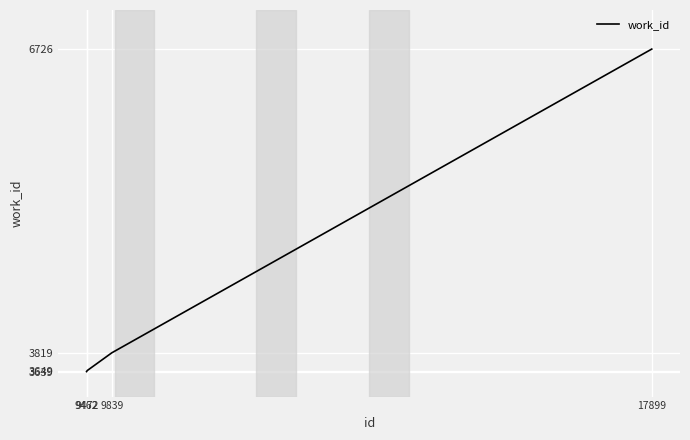

The chart shows a value of 1394 at 9839. True or false?

False